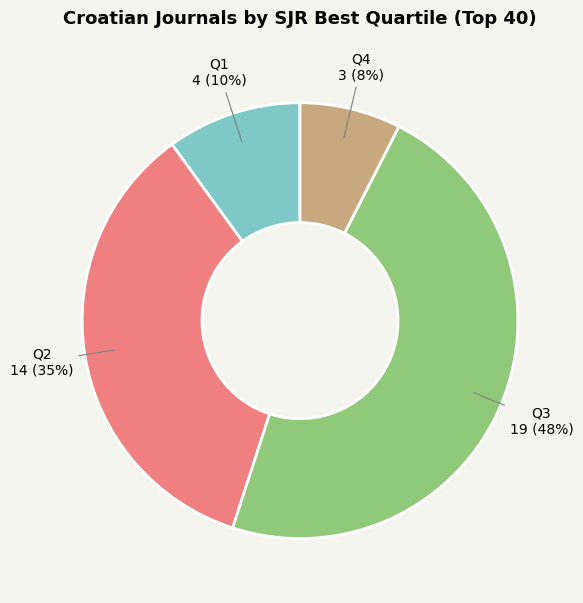

To the nearest percent, what is the difference between the largest and smallest slice percentages?

40%